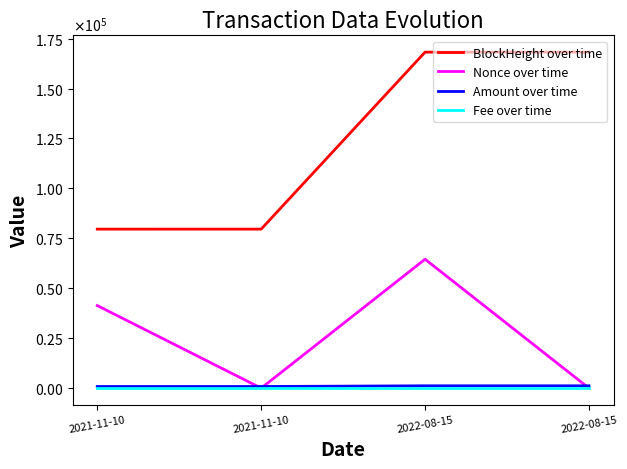

The value of Fee over time at 2022-08-15 is 0.0. True or false?

False